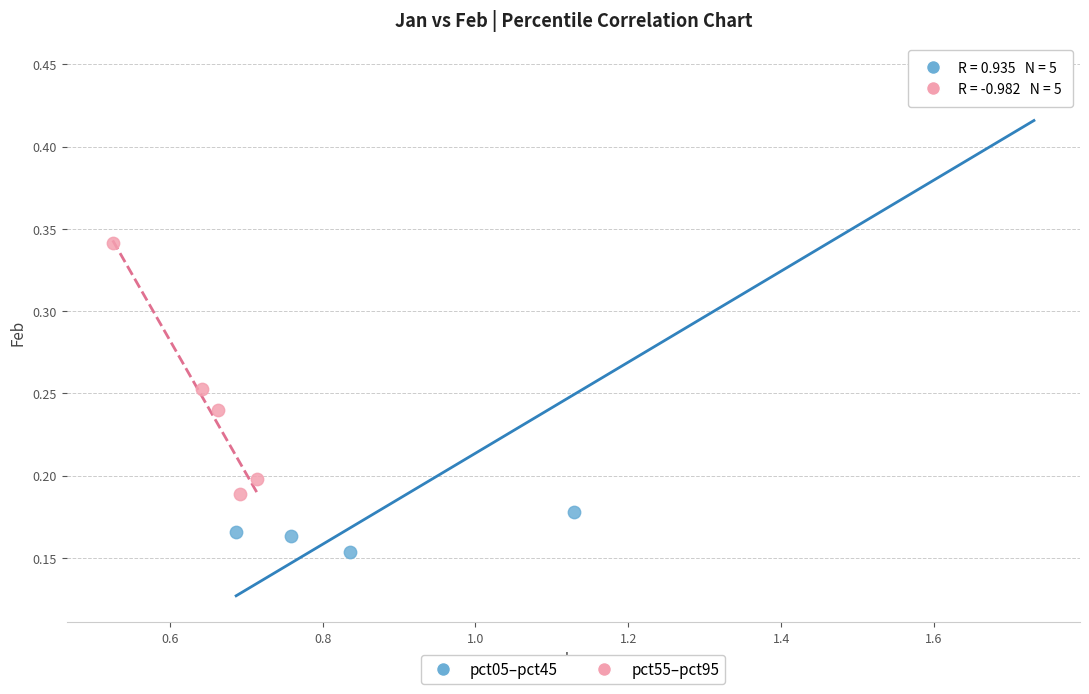

Which series reaches the minimum Y coordinate?

pct05–pct45